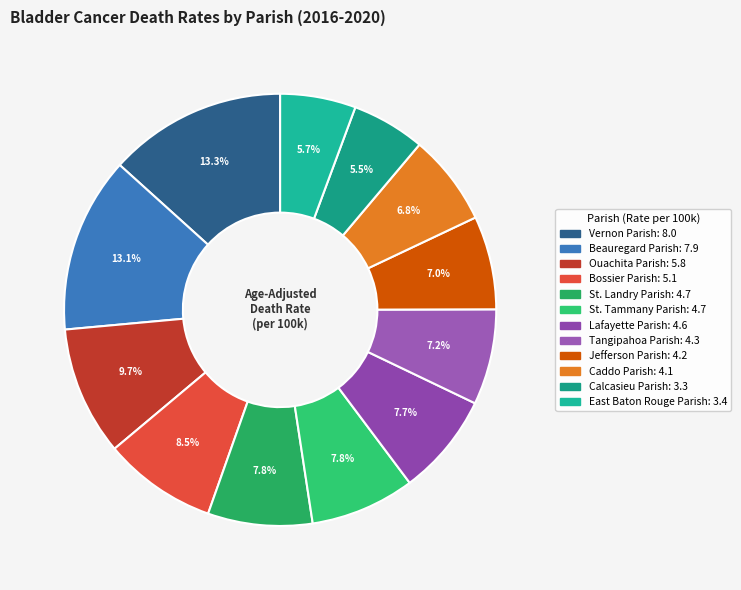

To the nearest percent, what is the difference between the largest and smallest slice percentages?

8%